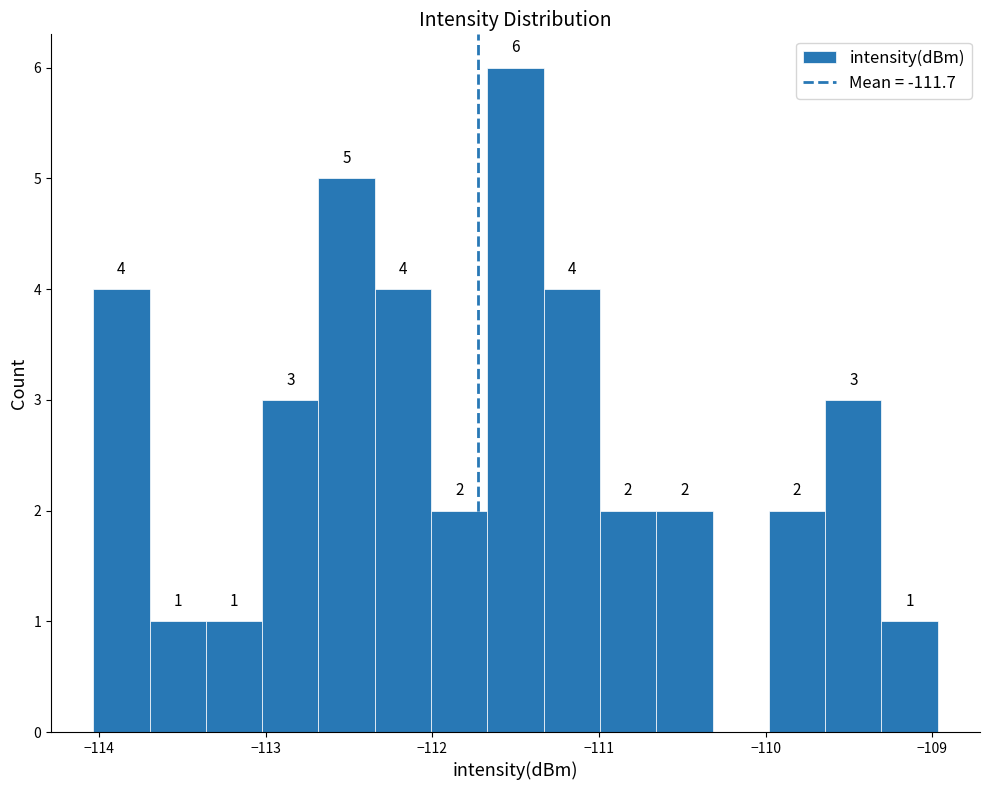

Read against the x-axis, roughly where is the centre of the tallest bar?

-111.5